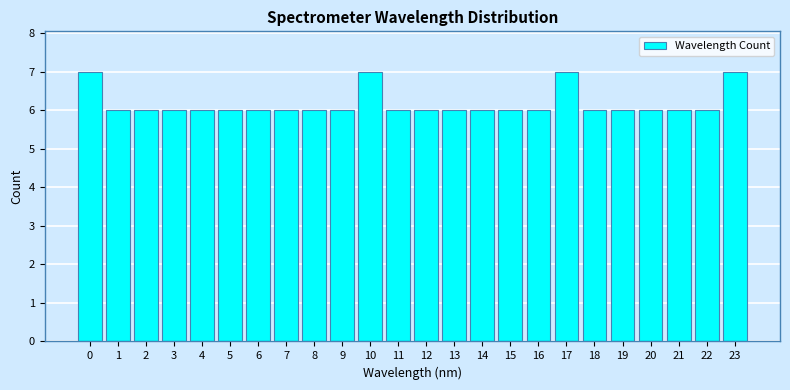

Reading left to right, extract all data points from this chart.

0=7	1=6	2=6	3=6	4=6	5=6	6=6	7=6	8=6	9=6	10=7	11=6	12=6	13=6	14=6	15=6	16=6	17=7	18=6	19=6	20=6	21=6	22=6	23=7